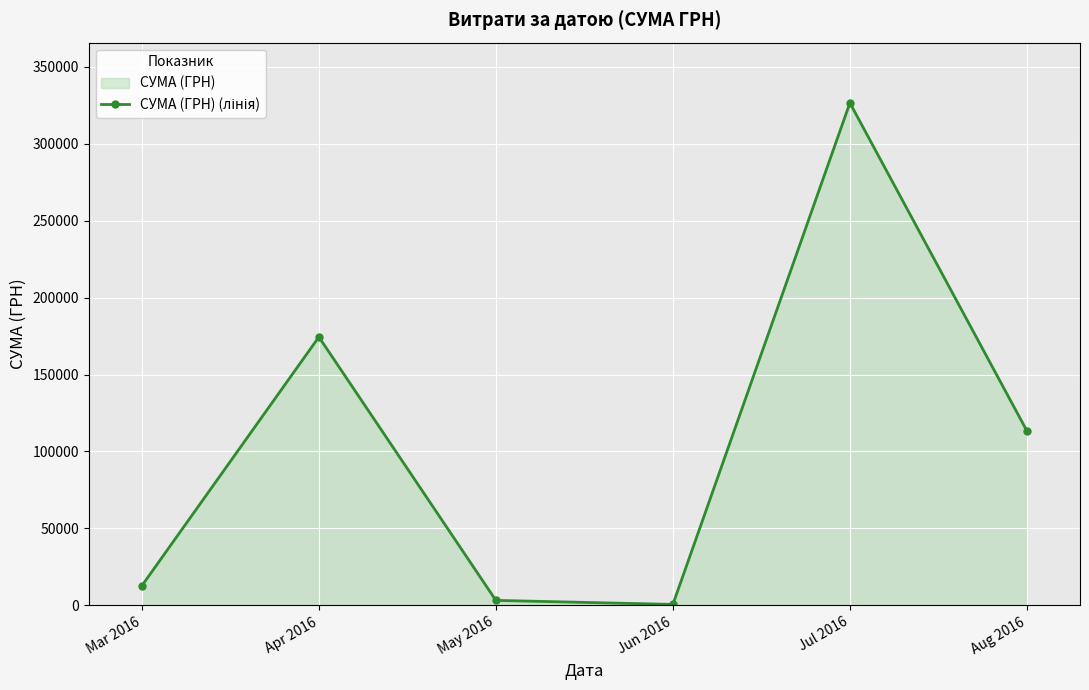

Rank the categories by value from highest to lowest.

Jul 2016, Apr 2016, Aug 2016, Mar 2016, May 2016, Jun 2016